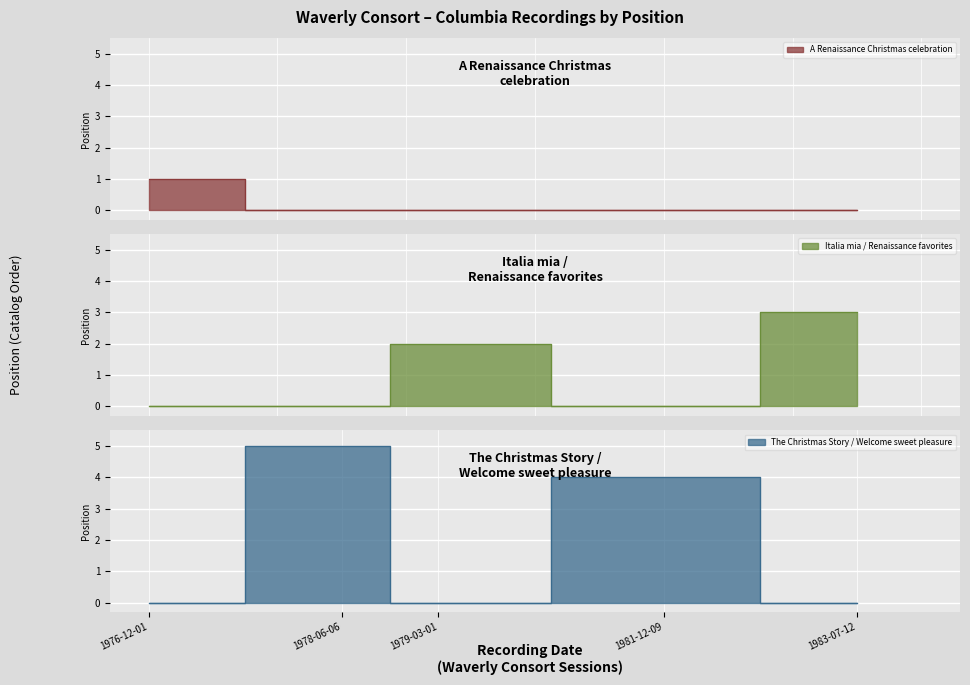

What is the label of the 4th point from the right?

1978-06-06